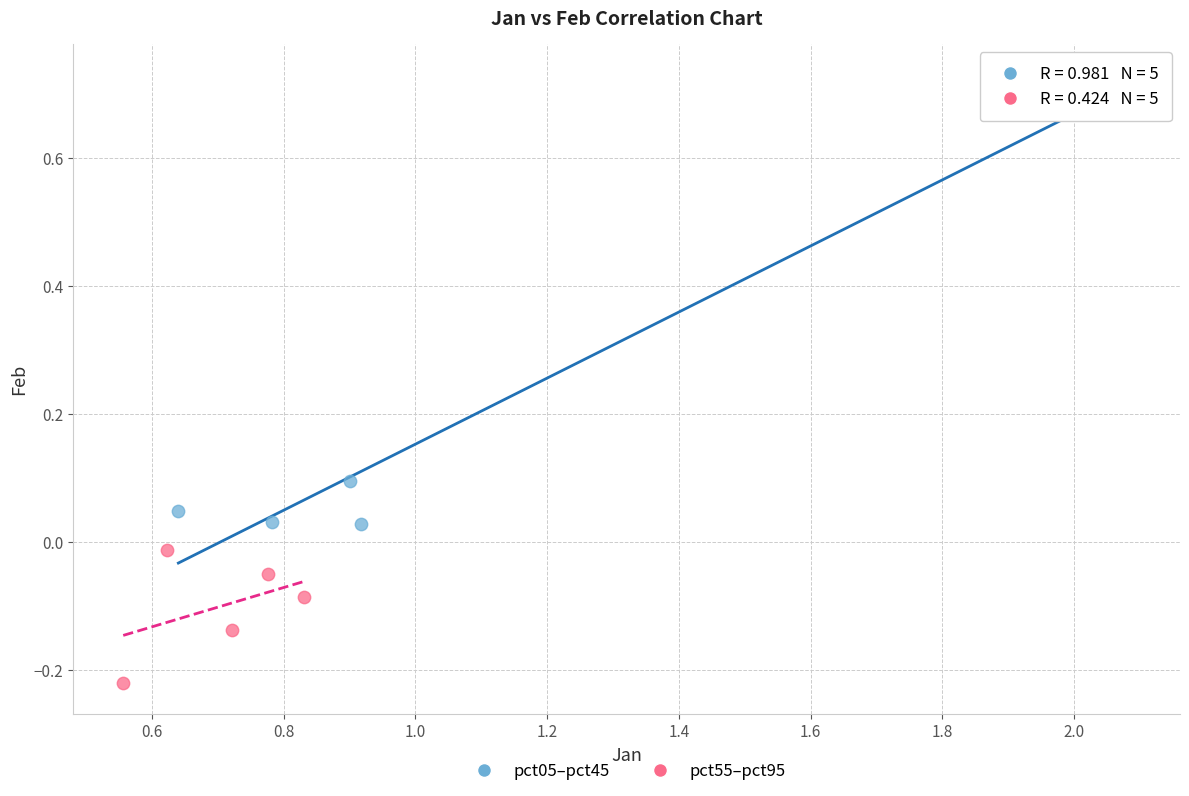

Which series has the largest Y range (max minus min)?

pct05–pct45